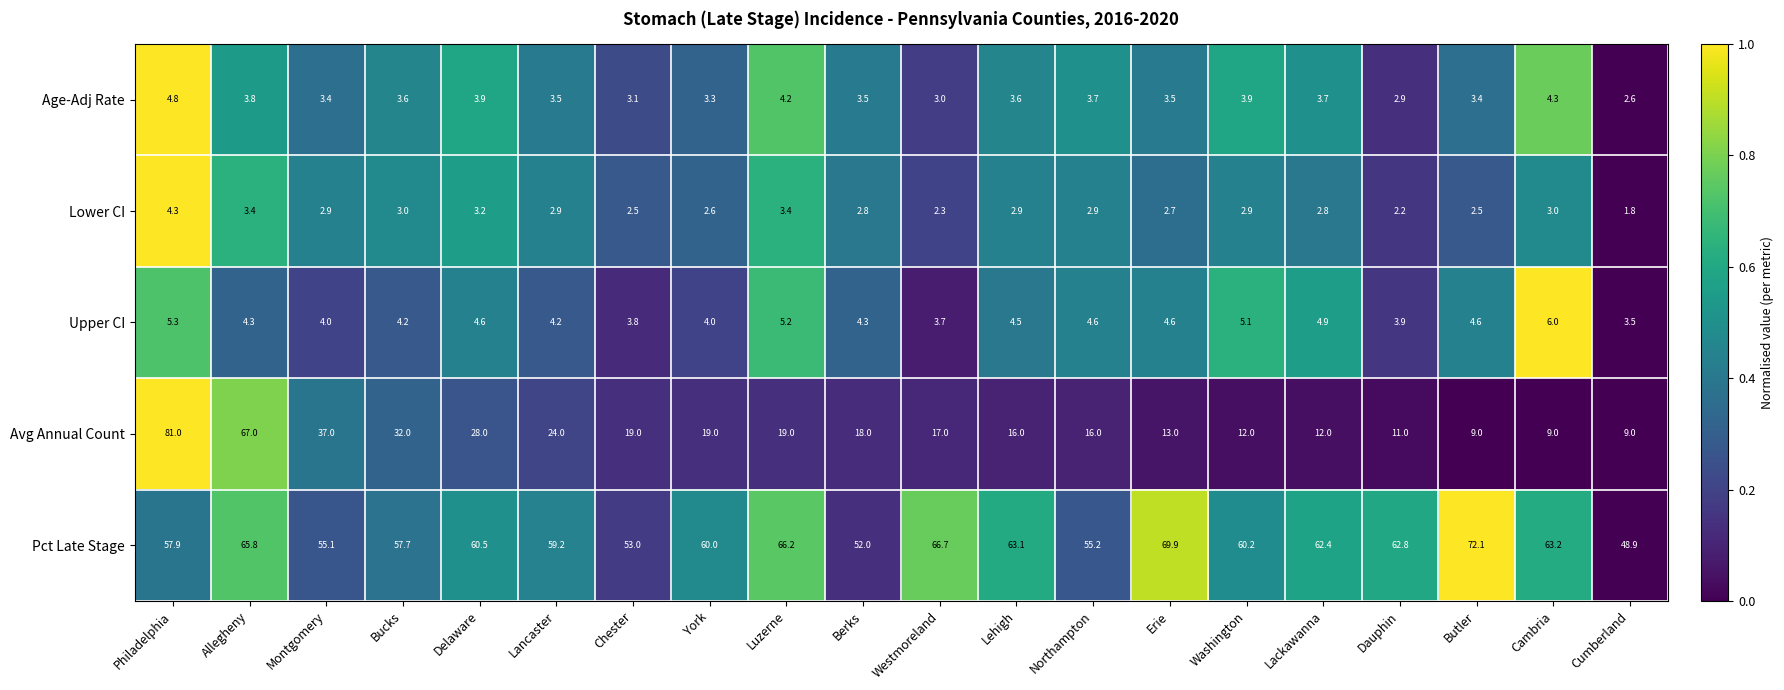

True or false: Pct Late Stage has a value of 28.4 at Lancaster.

False